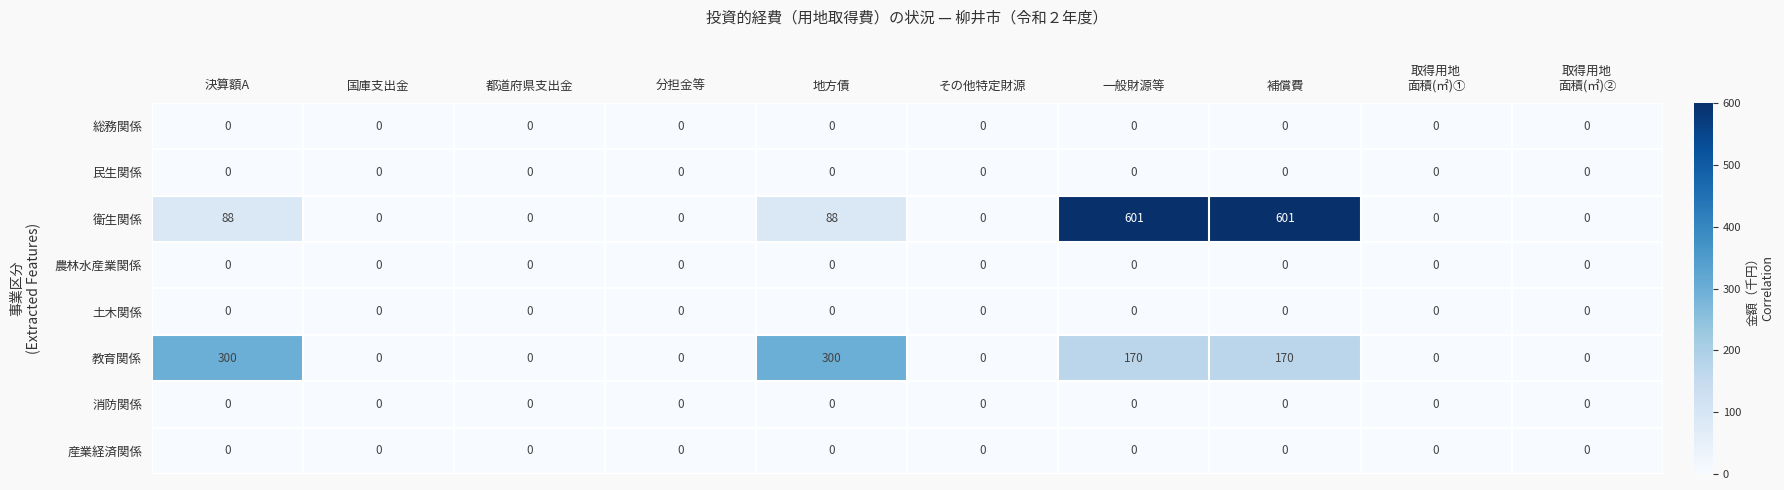

Is the value of 総務関係 at その他特定財源 greater than the value of 衛生関係 at 補償費?

No